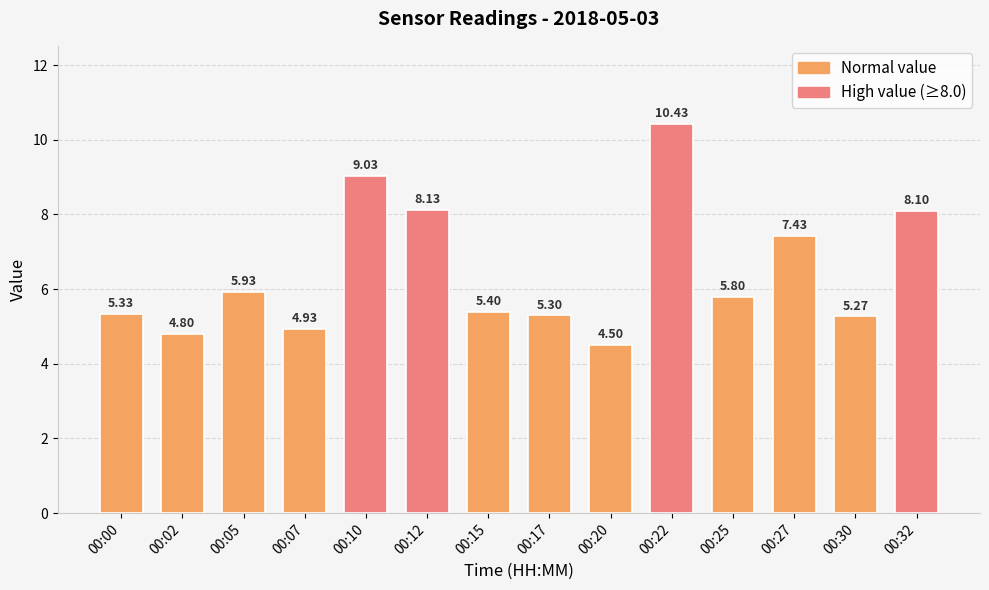

Is it true that the value at 00:17 is 8.7?

False